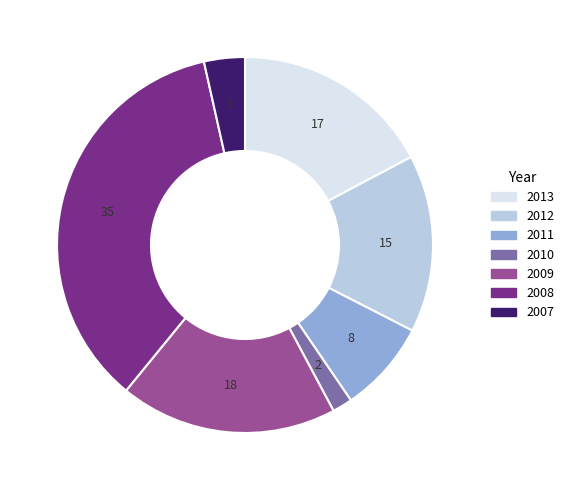

Approximately how many times larger is the value at 2012 compared to 2009?

0.8